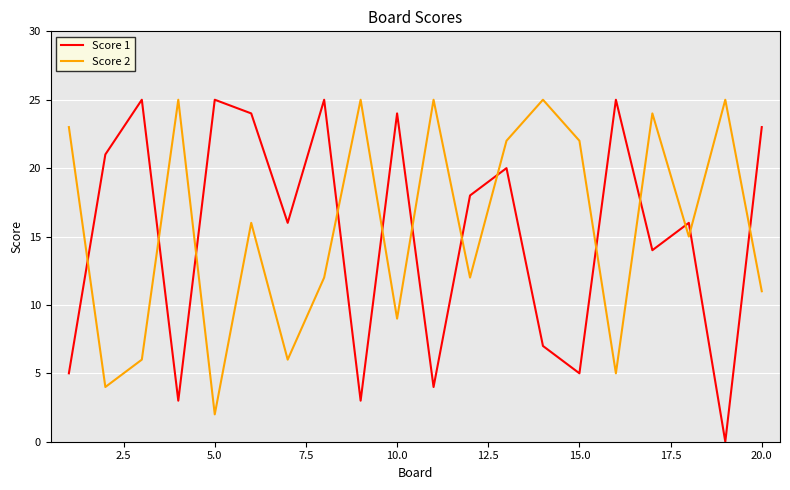

After their last crossing, which series has the higher values: Score 1 or Score 2?

Score 1